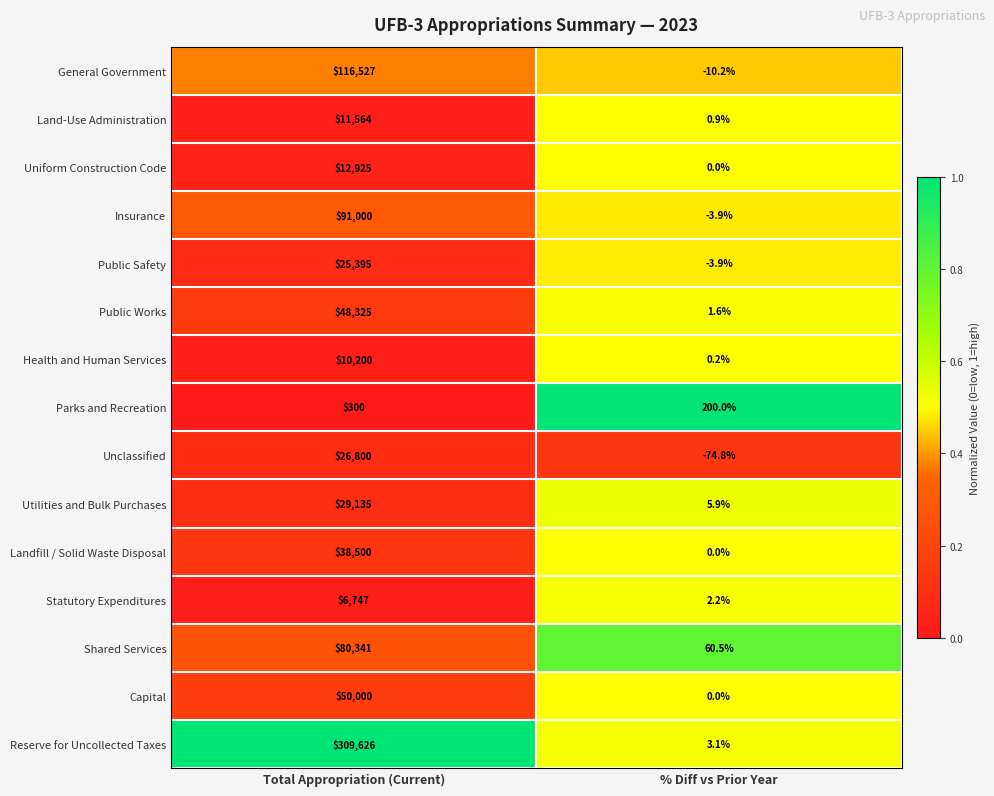

What is the difference between the highest and lowest values at Total Appropriation (Current)?

309326.0